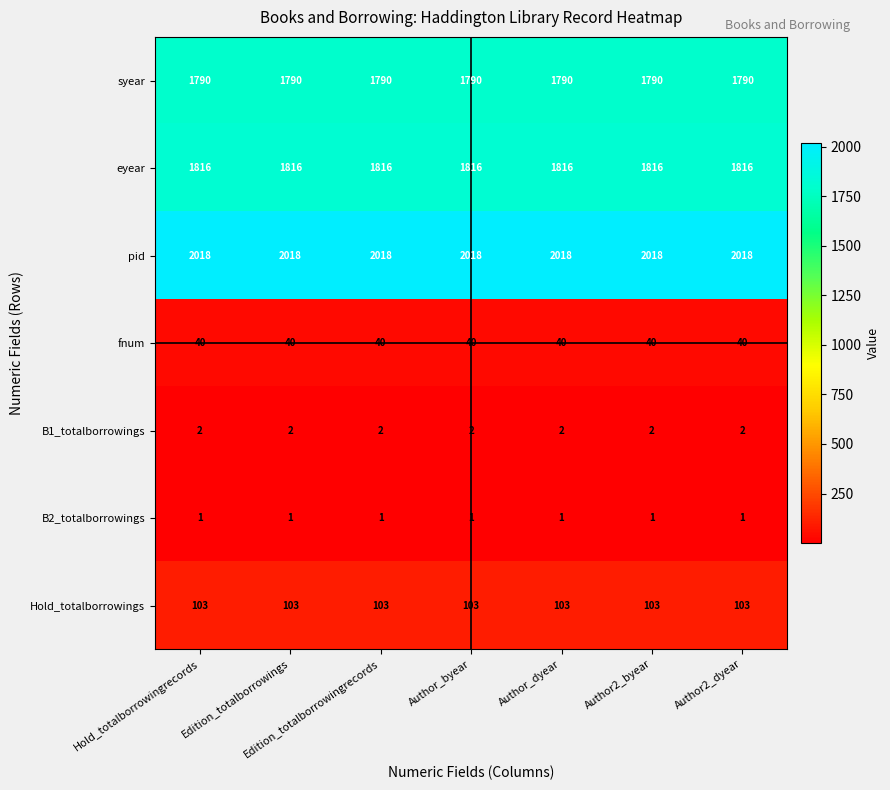

At Author_byear, list the series in order from smallest to largest.

B2_totalborrowings, B1_totalborrowings, fnum, Hold_totalborrowings, syear, eyear, pid